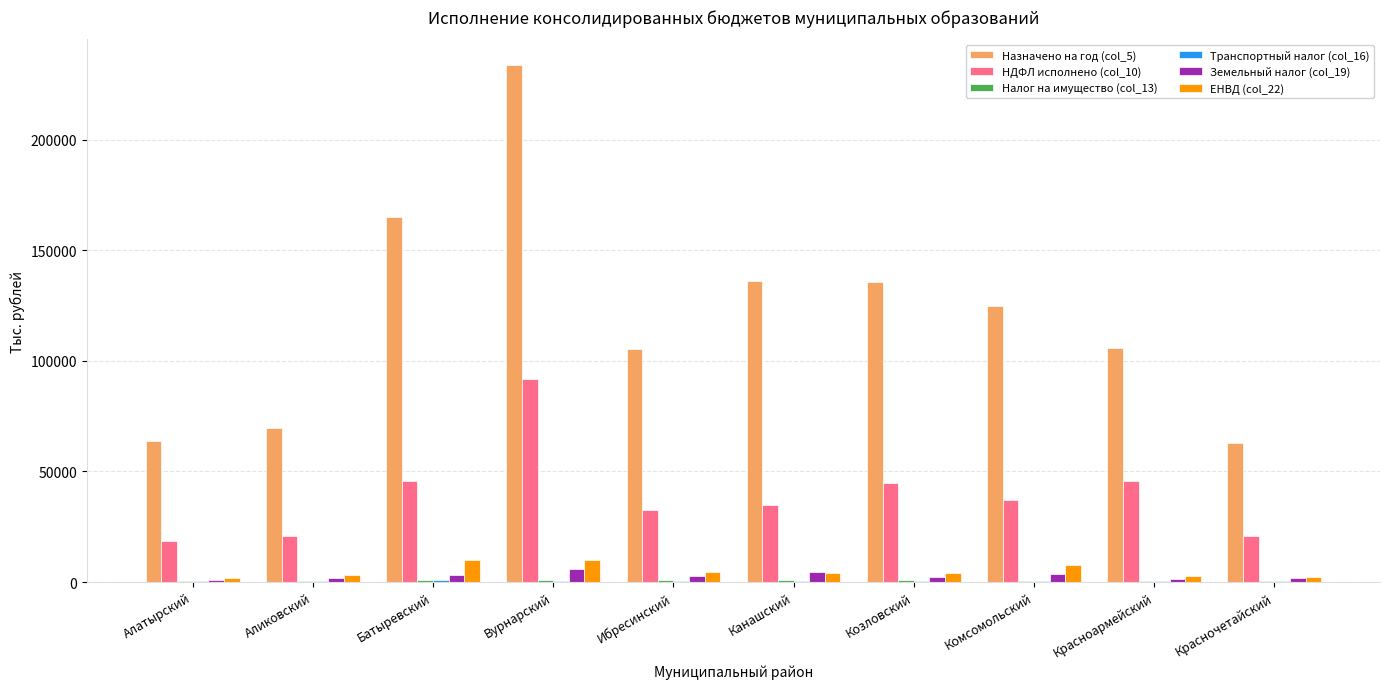

The value of ЕНВД (col_22) at Комсомольский is 7743.0. True or false?

True